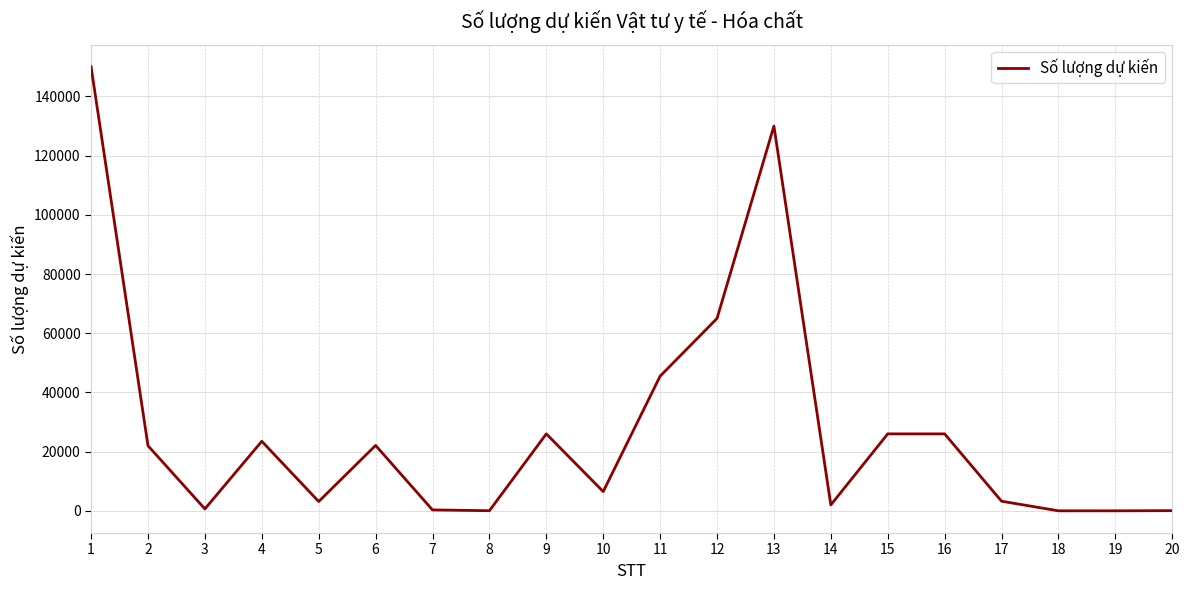

What is the difference between the maximum and minimum values?

149999